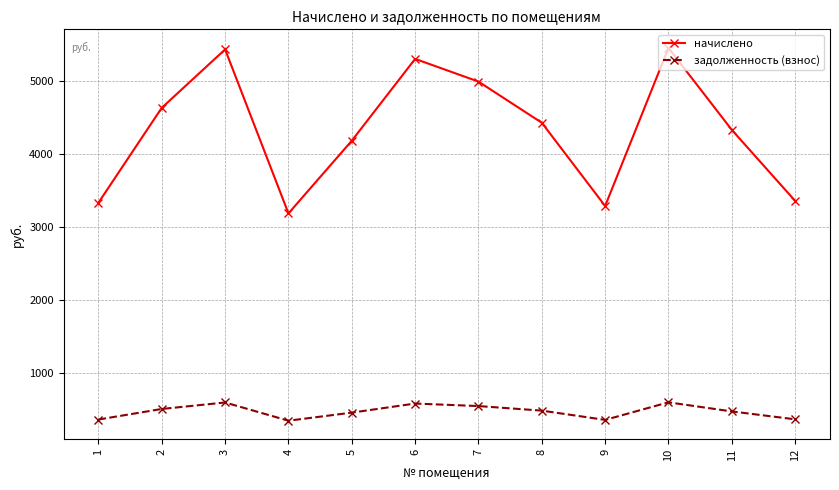

How many interior local valleys does the начислено series have?

2